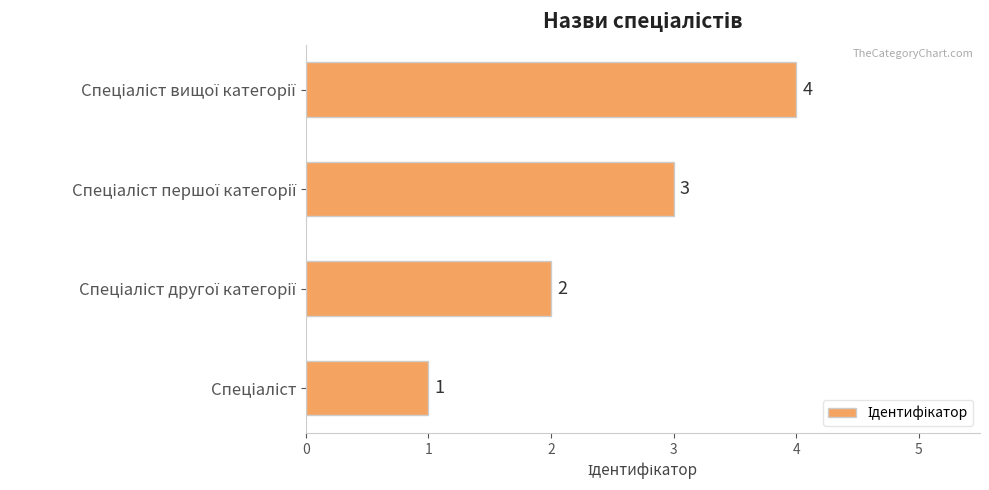

Count the values in the range 2 to 4.

3